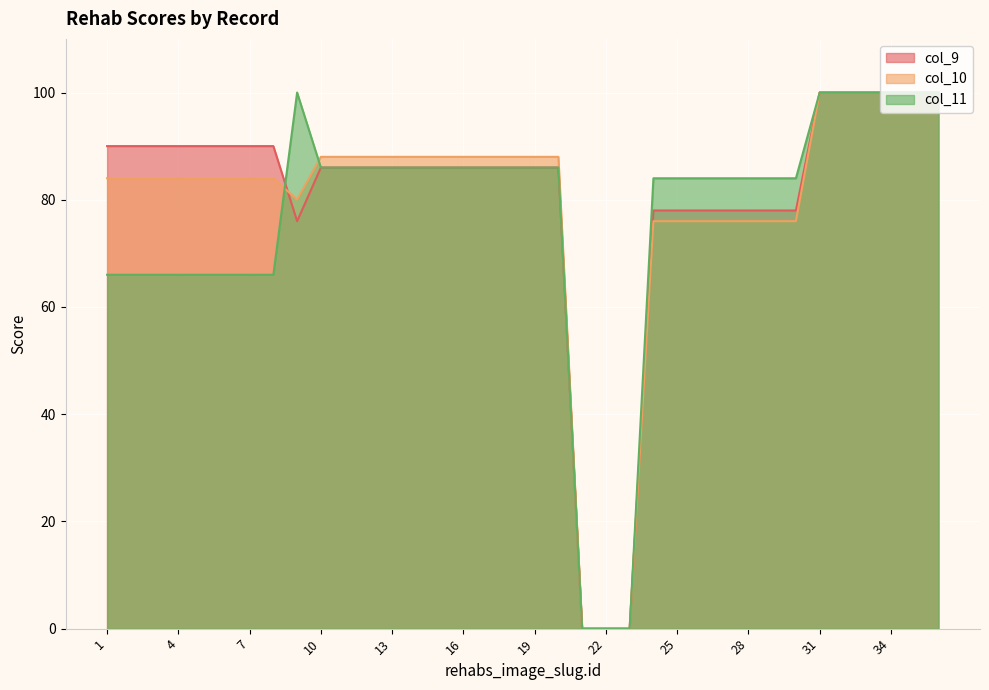

Reading left to right, extract all data points from this chart.

col_9: 1=90	2=90	3=90	4=90	5=90	6=90	7=90	8=90	9=76	10=86	11=86	12=86	13=86	14=86	15=86	16=86	17=86	18=86	19=86	20=86	21=0	22=0	23=0	24=78	25=78	26=78	27=78	28=78	29=78	30=78	31=100	32=100	33=100	34=100	35=100	36=100
col_10: 1=84	2=84	3=84	4=84	5=84	6=84	7=84	8=84	9=80	10=88	11=88	12=88	13=88	14=88	15=88	16=88	17=88	18=88	19=88	20=88	21=0	22=0	23=0	24=76	25=76	26=76	27=76	28=76	29=76	30=76	31=100	32=100	33=100	34=100	35=100	36=100
col_11: 1=66	2=66	3=66	4=66	5=66	6=66	7=66	8=66	9=100	10=86	11=86	12=86	13=86	14=86	15=86	16=86	17=86	18=86	19=86	20=86	21=0	22=0	23=0	24=84	25=84	26=84	27=84	28=84	29=84	30=84	31=100	32=100	33=100	34=100	35=100	36=100